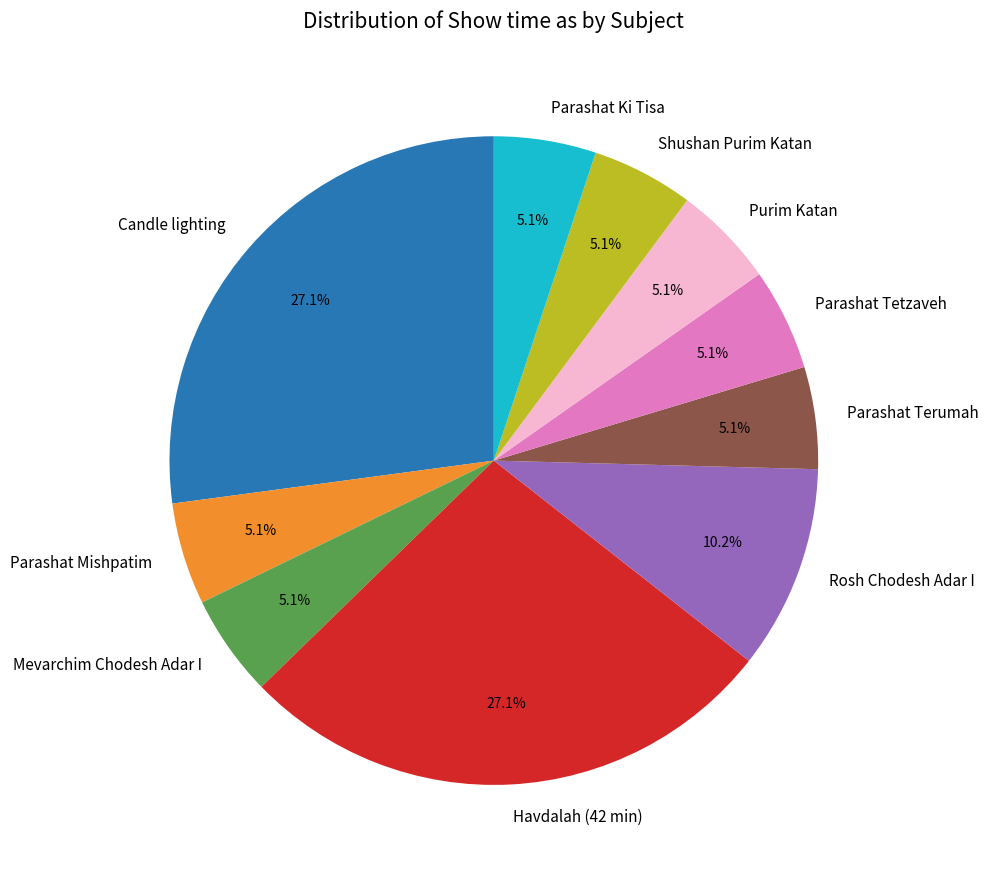

What is the total percentage of Purim Katan and Candle lighting?

32.2%